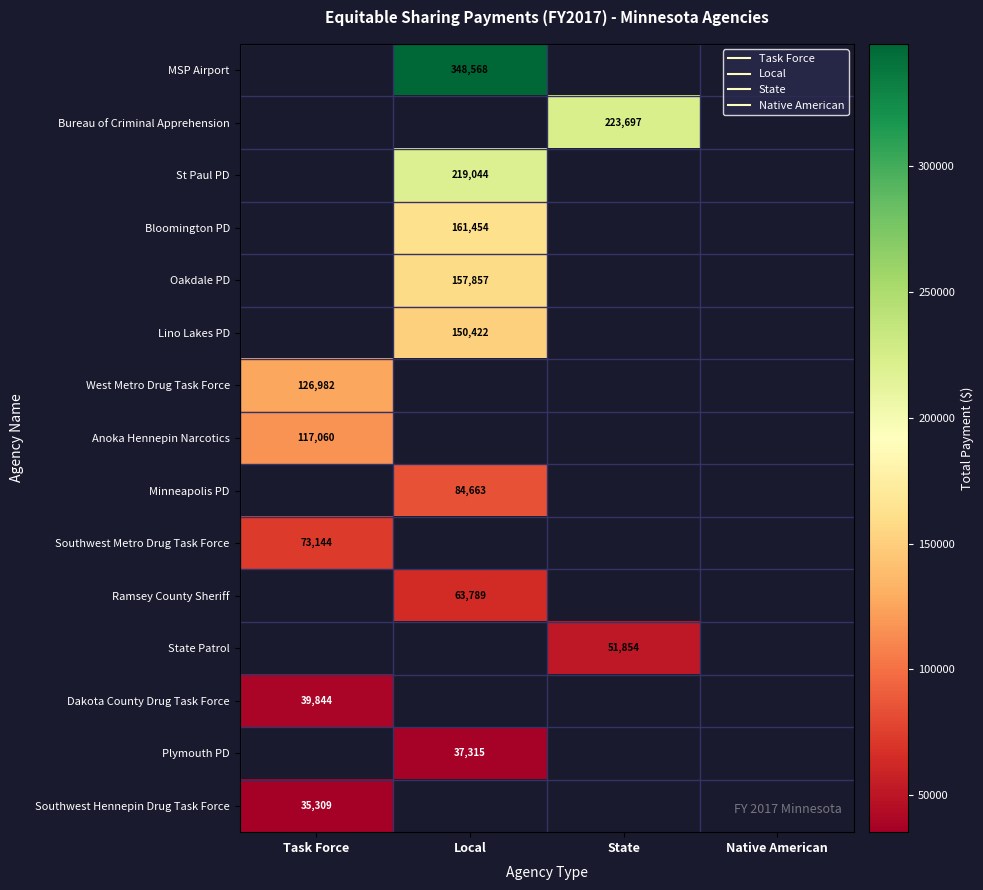

Is the value of Southwest Hennepin Drug Task Force at Task Force greater than the value of St Paul PD at Local?

No